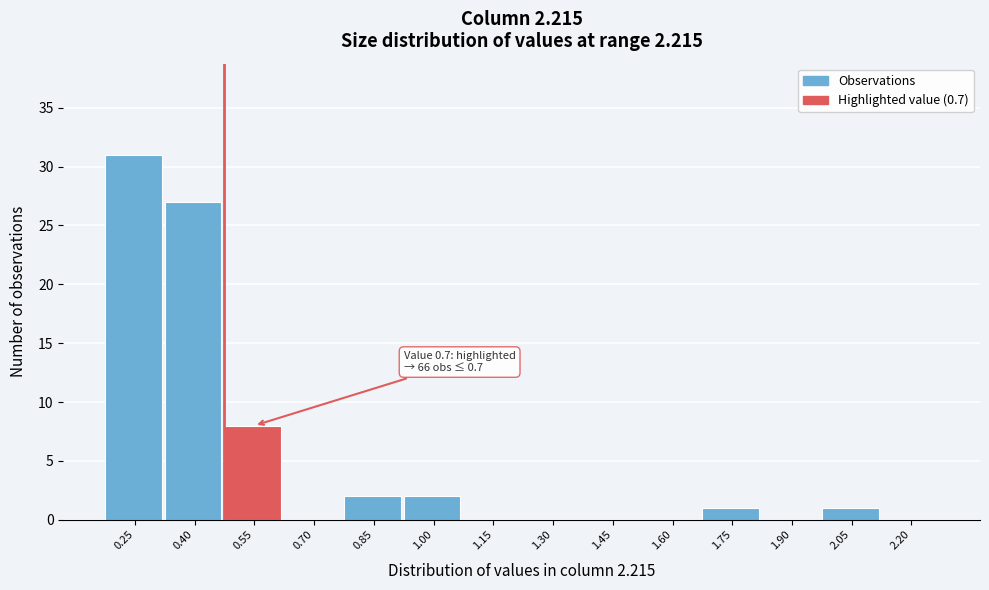

Reading left to right, extract all data points from this chart.

0.25=31	0.40=27	0.55=8	0.70=0	0.85=2	1.00=2	1.15=0	1.30=0	1.45=0	1.60=0	1.75=1	1.90=0	2.05=1	2.20=0